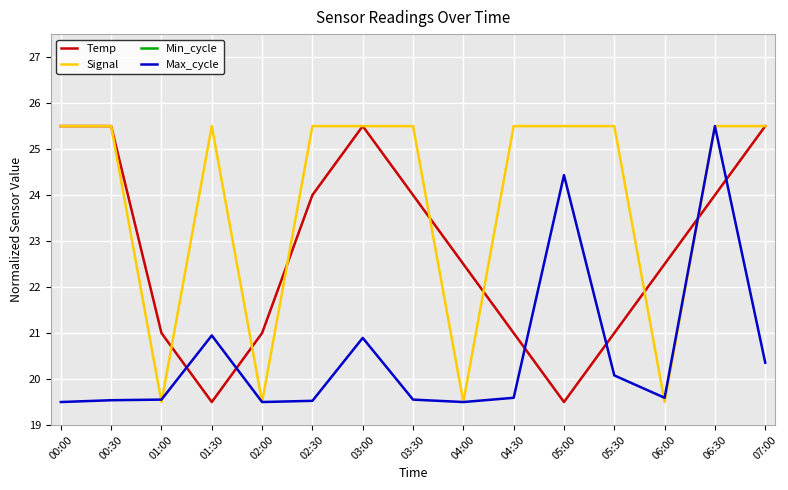

At which category does the chart reach its peak across all series?

00:00